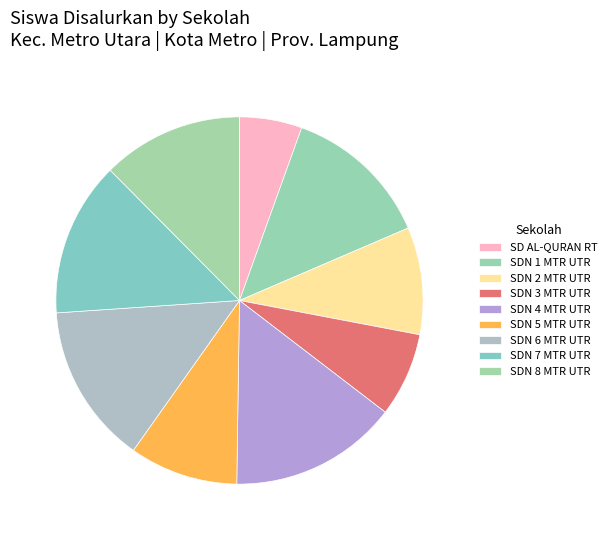

Does any single category account for the majority?

No